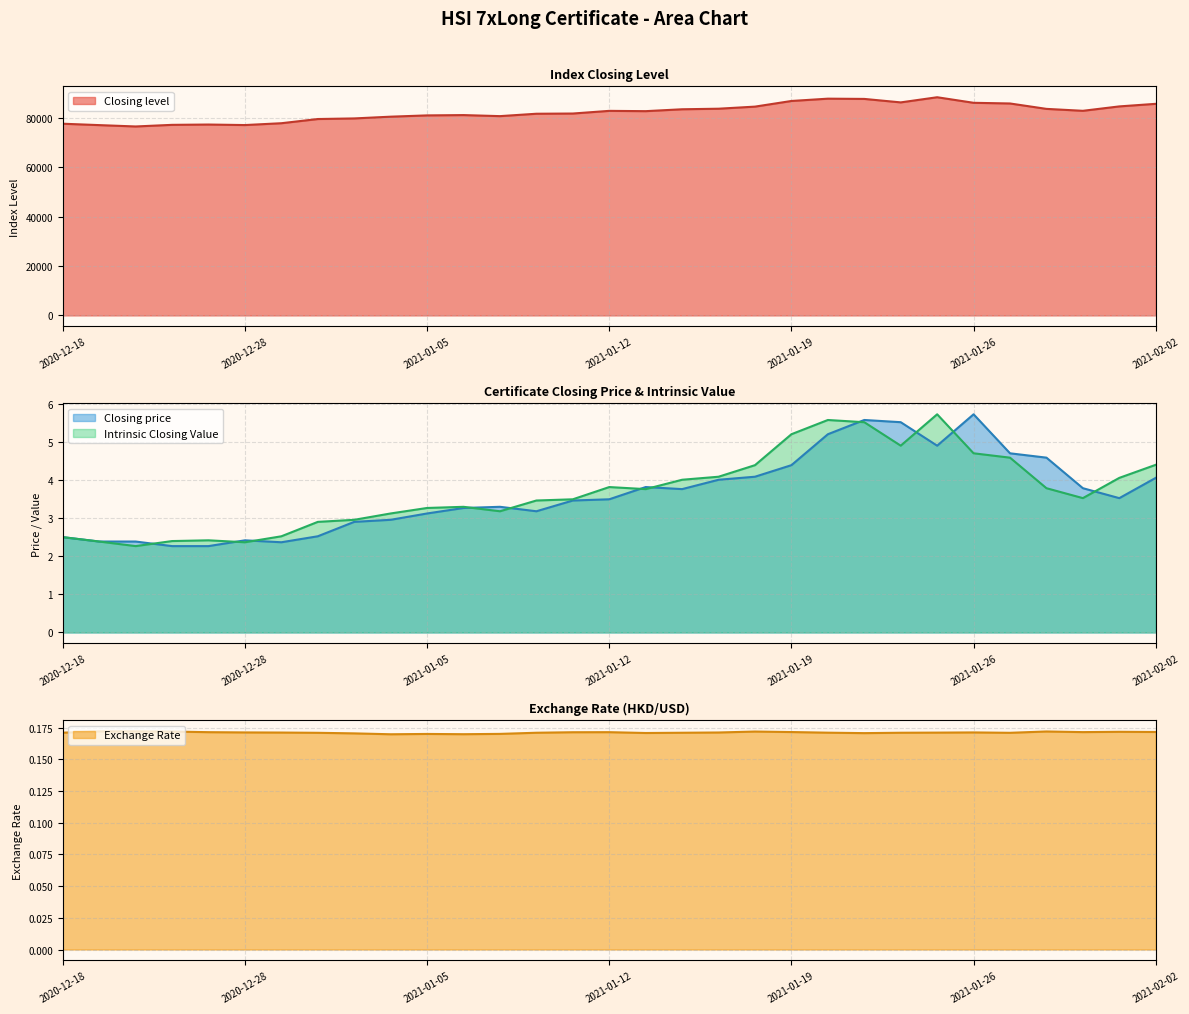

Reading left to right, extract all data points from this chart.

Closing level: 77667.3	77104.8	76555.4	77211.5	77338.9	77128.1	77872.1	79568.1	79814.3	80522.7	81041.6	81166.0	80744.6	81710.9	81798.9	82879.0	82758.4	83524.2	83749.8	84596.6	86881.4	87819.9	87718.1	86311.5	88395.9	86145.6	85870.9	83682.2	82899.4	84684.8	85727.8
Closing price: 2.5	2.4	2.4	2.3	2.3	2.4	2.4	2.5	2.9	3.0	3.1	3.3	3.3	3.2	3.5	3.5	3.8	3.8	4.0	4.1	4.4	5.2	5.6	5.5	4.9	5.7	4.7	4.6	3.8	3.5	4.1
Exchange Rate: 0.2	0.2	0.2	0.2	0.2	0.2	0.2	0.2	0.2	0.2	0.2	0.2	0.2	0.2	0.2	0.2	0.2	0.2	0.2	0.2	0.2	0.2	0.2	0.2	0.2	0.2	0.2	0.2	0.2	0.2	0.2
Intrinsic Closing Value: 2.5	2.4	2.3	2.4	2.4	2.4	2.5	2.9	3.0	3.1	3.3	3.3	3.2	3.5	3.5	3.8	3.8	4.0	4.1	4.4	5.2	5.6	5.5	4.9	5.7	4.7	4.6	3.8	3.5	4.1	4.4